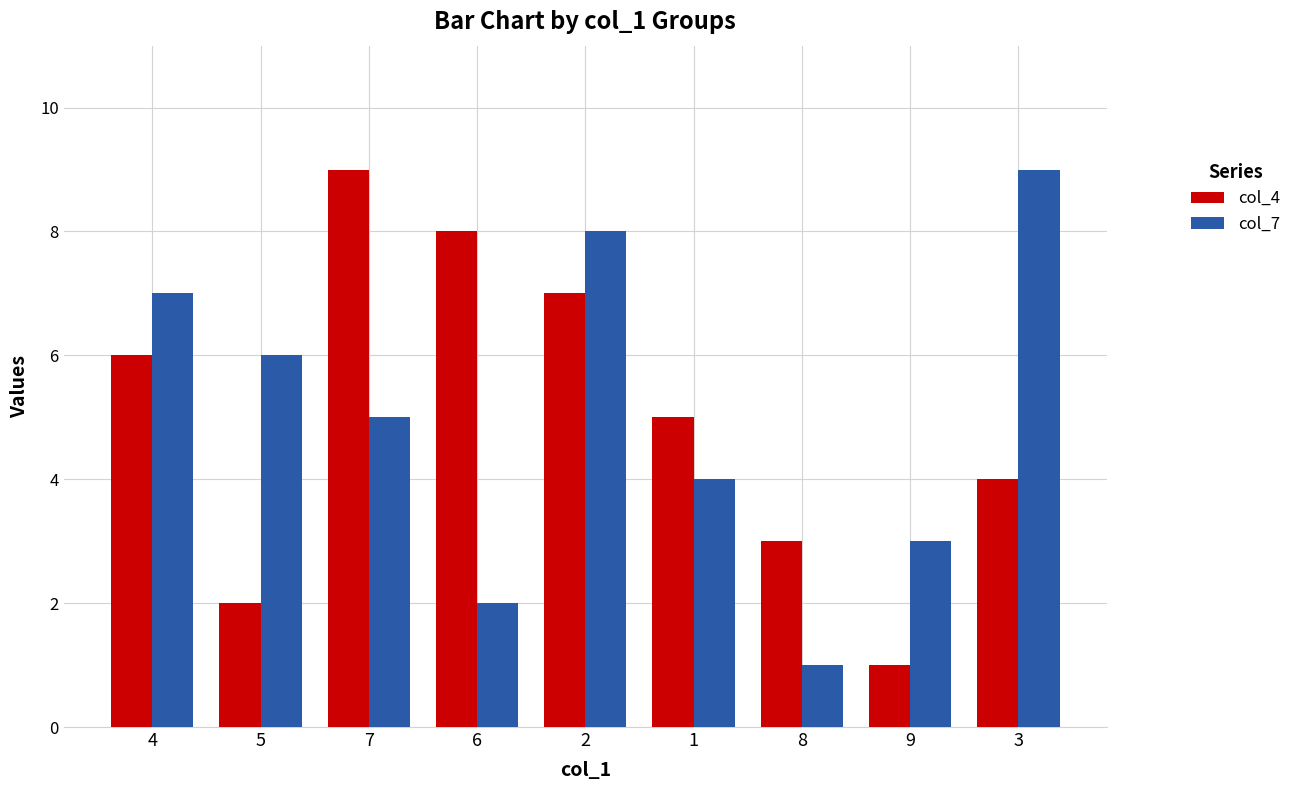

Rank the series at 4 from lowest to highest value.

col_4, col_7